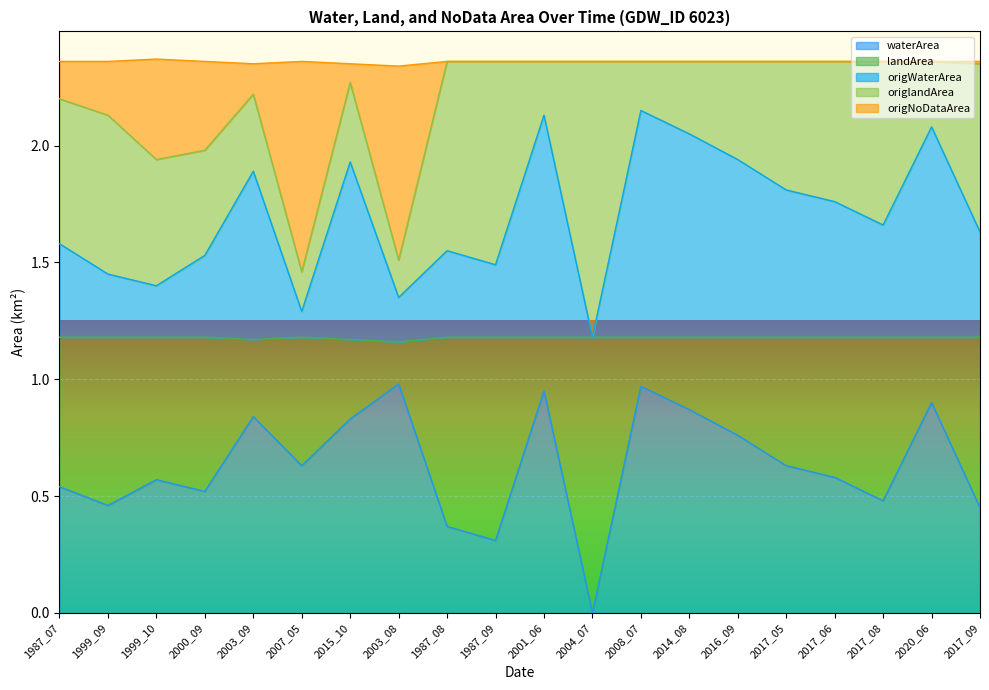

What value does the waterArea series have at 2001_06?

0.9